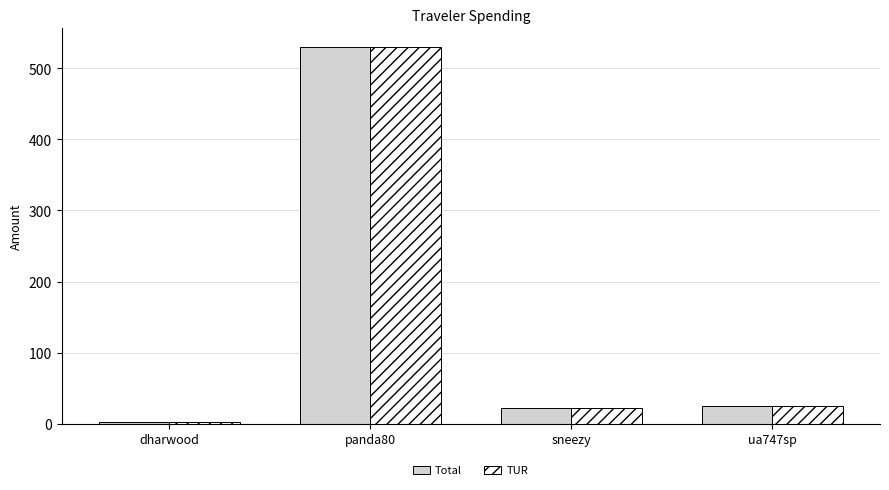

At which category does the chart reach its peak across all series?

panda80